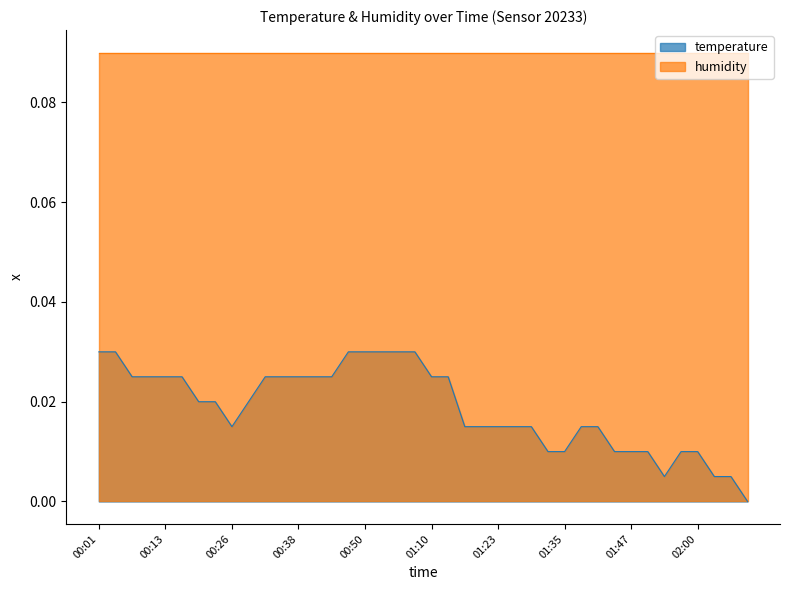

Reading left to right, list all the values displayed in this chart.

00:01=0.0	00:04=0.0	00:07=0.0	00:10=0.0	00:13=0.0	00:16=0.0	00:19=0.0	00:23=0.0	00:26=0.0	00:29=0.0	00:32=0.0	00:35=0.0	00:38=0.0	00:41=0.0	00:44=0.0	00:47=0.0	00:50=0.0	00:53=0.0	00:56=0.0	01:00=0.0	01:10=0.0	01:13=0.0	01:16=0.0	01:19=0.0	01:23=0.0	01:26=0.0	01:29=0.0	01:32=0.0	01:35=0.0	01:38=0.0	01:41=0.0	01:44=0.0	01:47=0.0	01:50=0.0	01:53=0.0	01:56=0.0	02:00=0.0	02:03=0.0	02:06=0.0	02:09=0.0